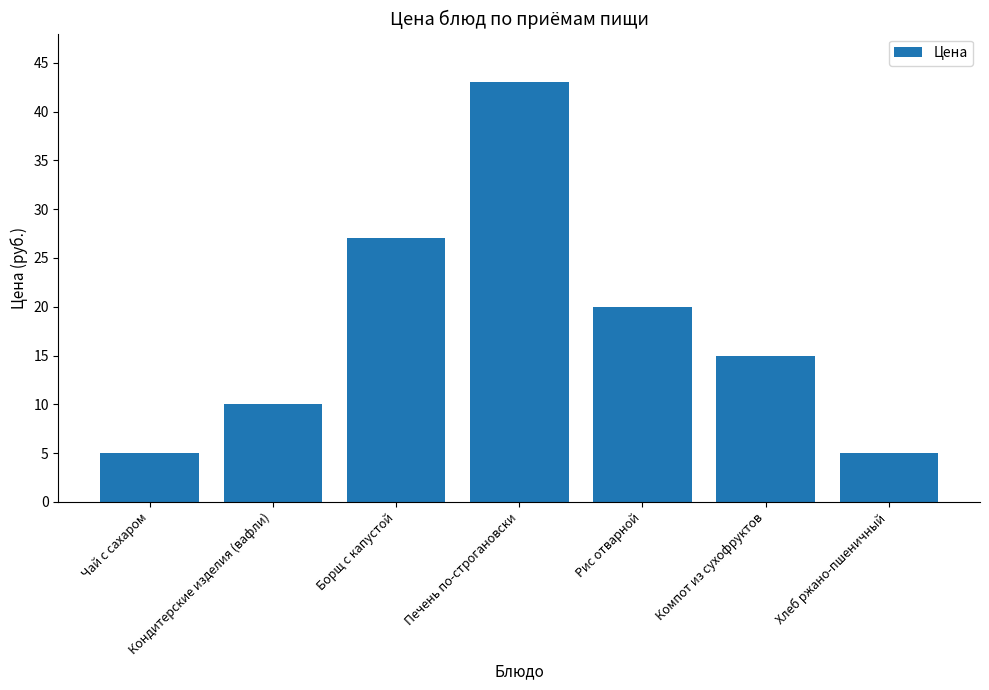

What is the maximum value shown in the chart?

43